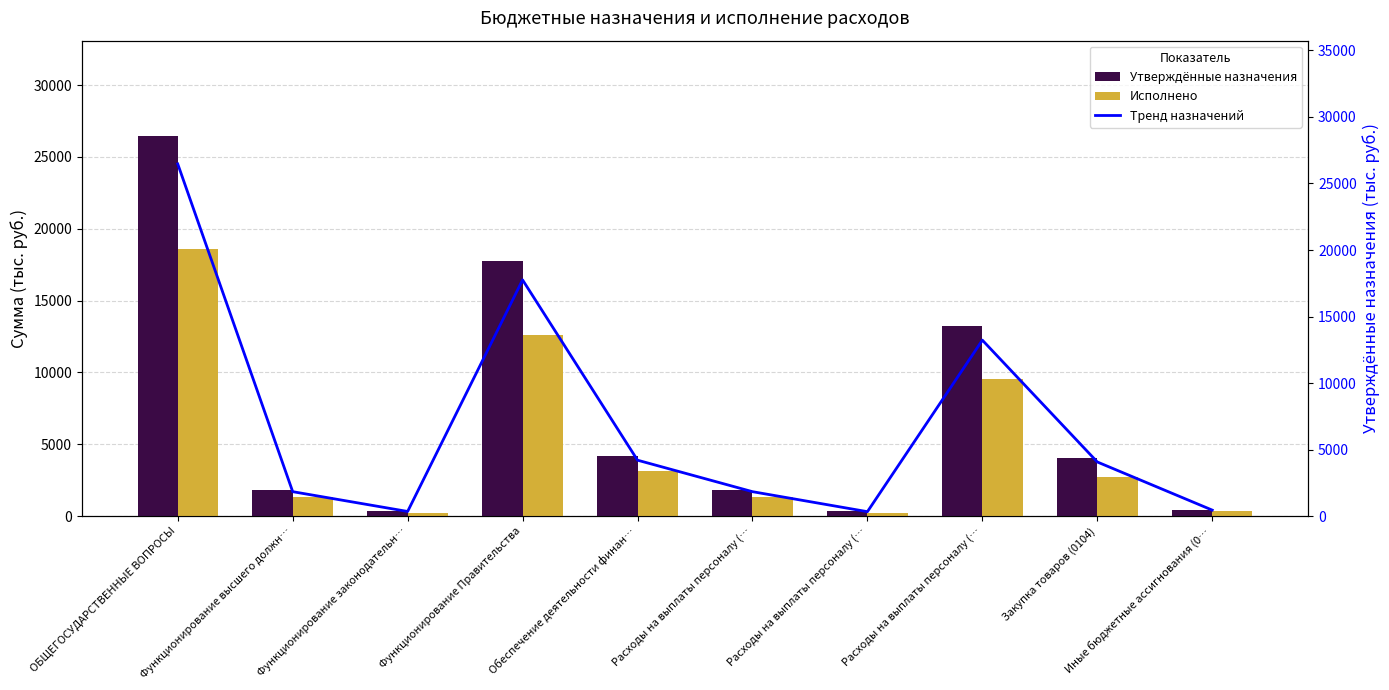

Are the bars grouped side by side (vs. stacked)?

Yes